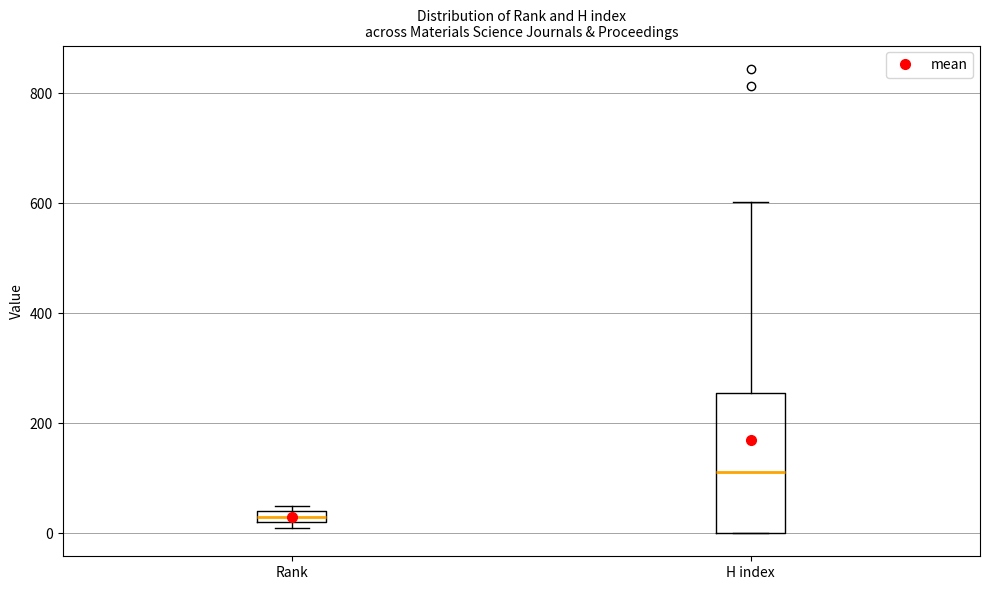

Where is the lower edge of the box for Rank on the y-axis? The values are not printed on the chart, so give them approximately, as read against the axis.

20